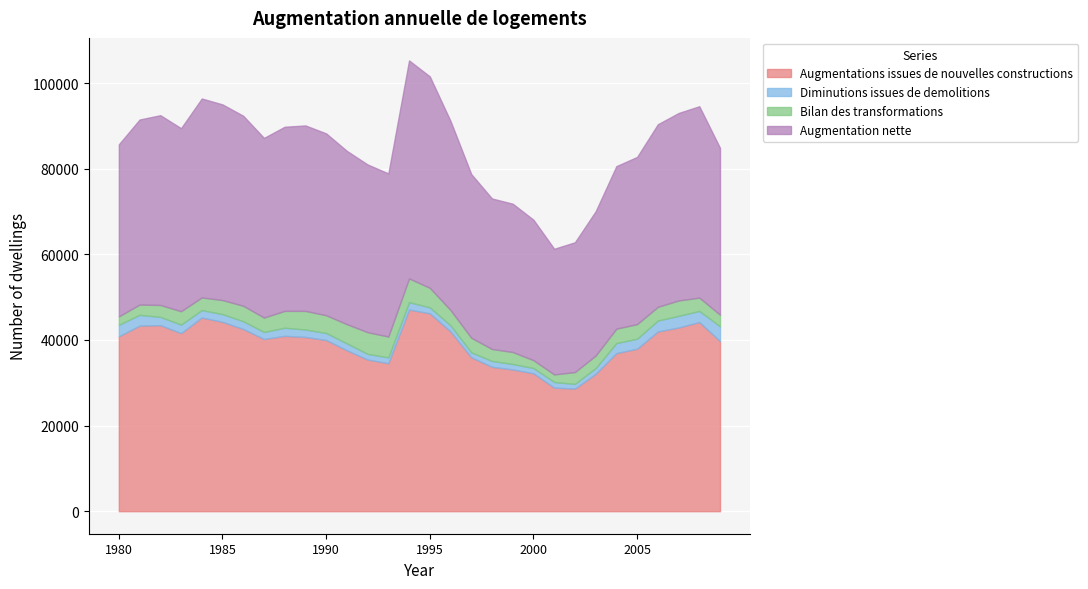

Where does the Augmentations issues de nouvelles constructions series first go above 40705?

1980